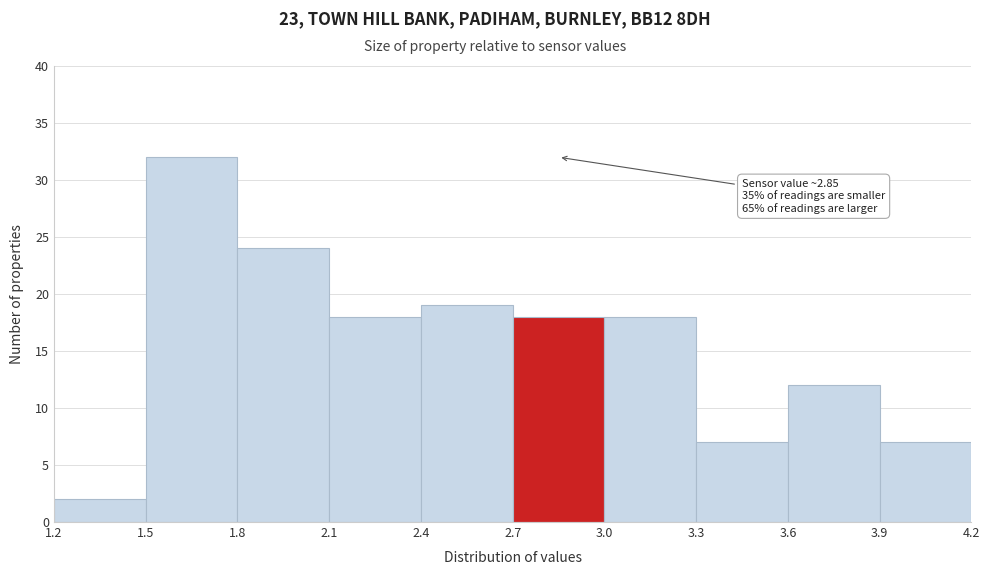

Which range on the x-axis has the tallest bar?

1.5 to 1.8